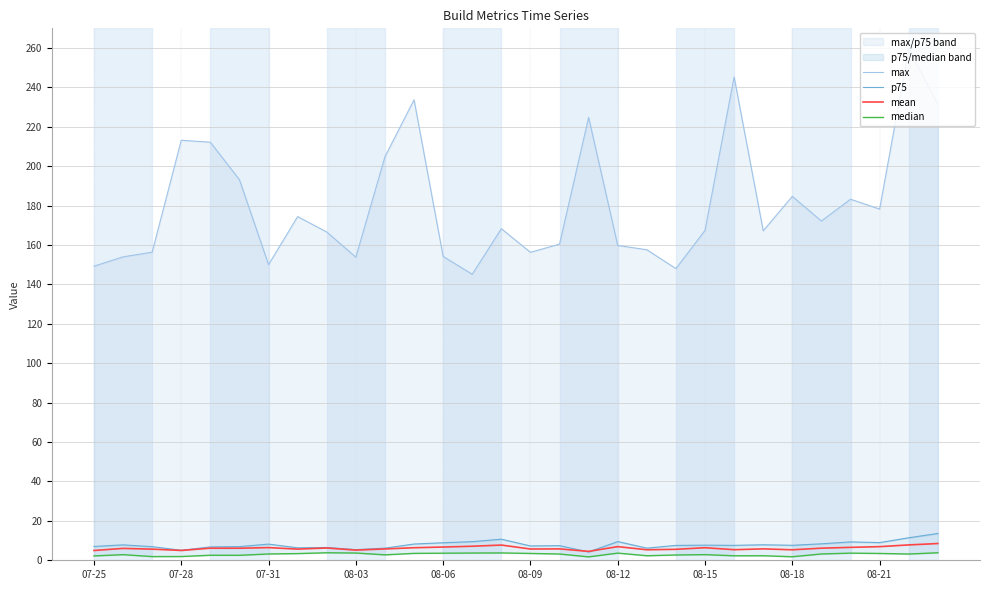

What is the value of the mean point at the 15th from the left?

7.7